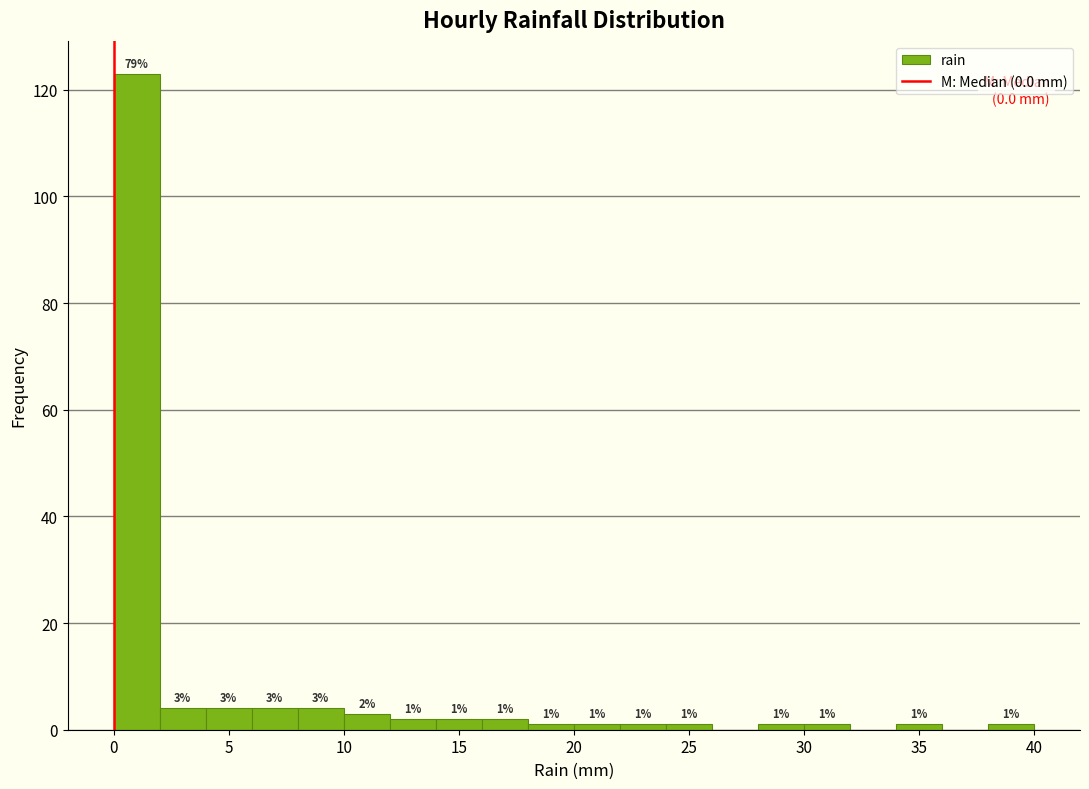

Which range on the x-axis has the tallest bar?

0 to 2